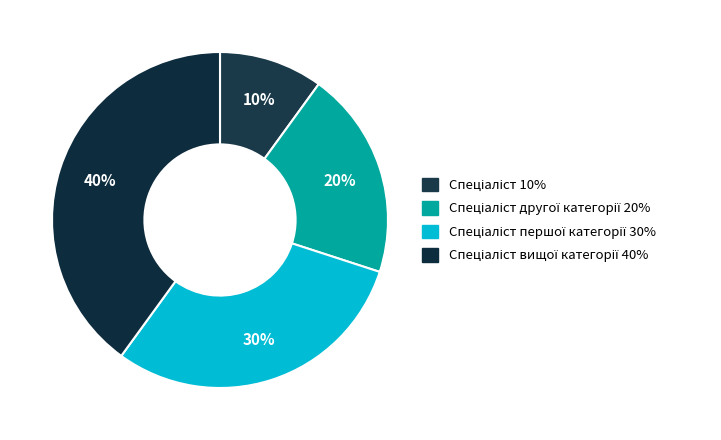

How many slices are in this pie chart?

4